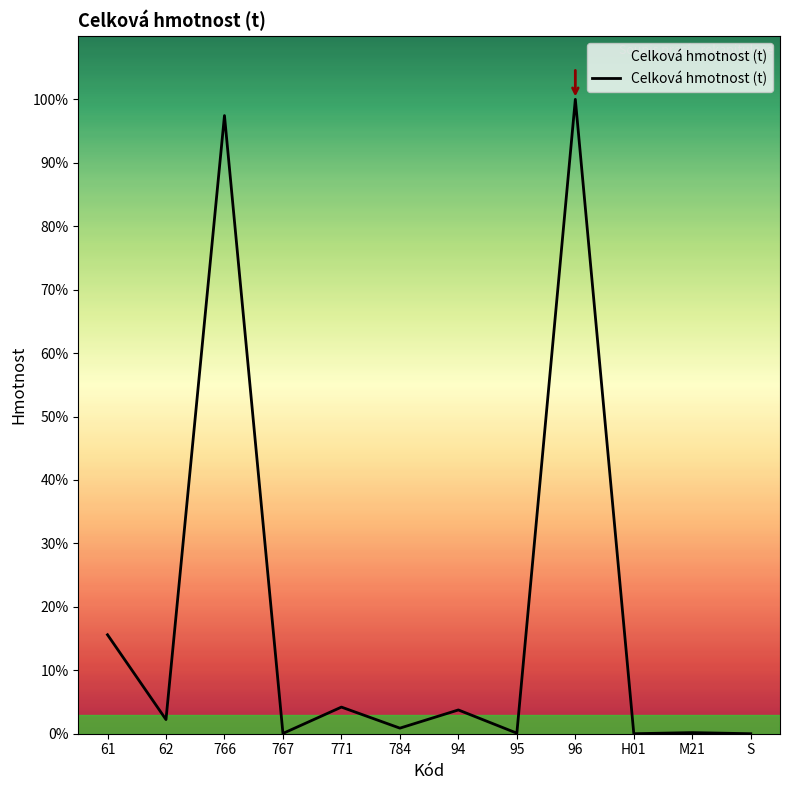

What position from the left is 767?

4